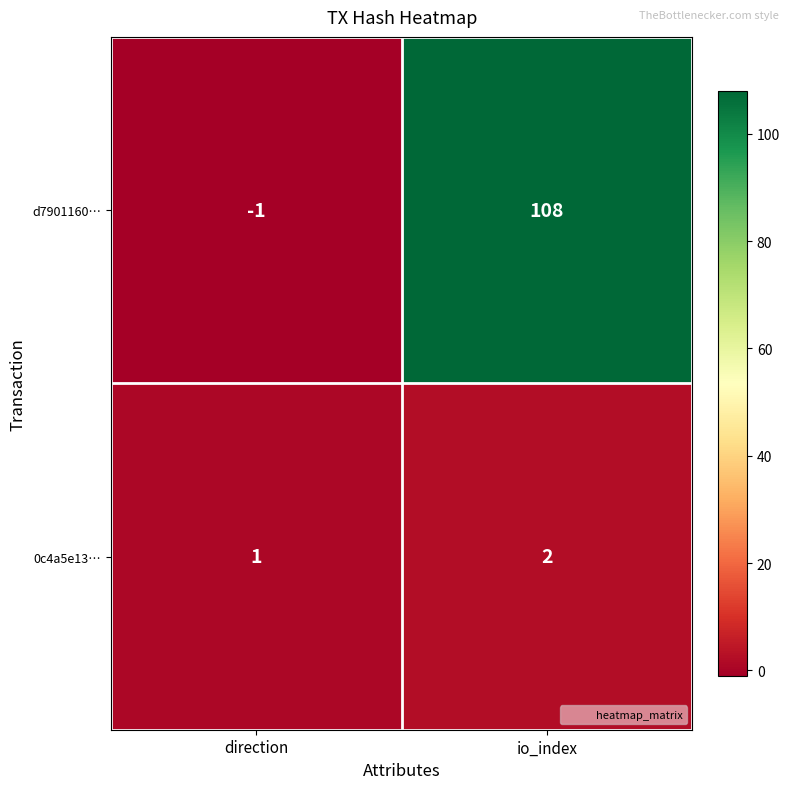

Rank the series by their average value, from highest to lowest.

d7901160…, 0c4a5e13…